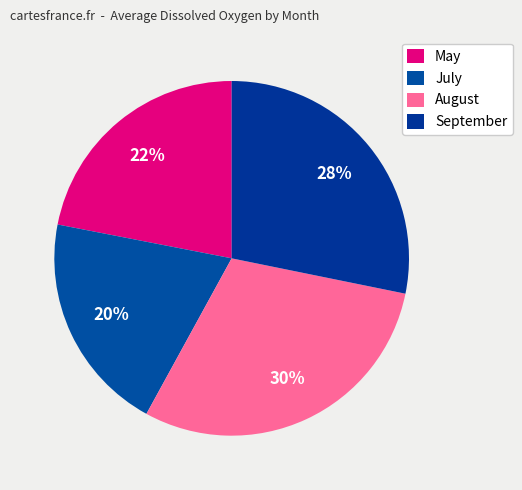

How many segments does this pie chart have?

4